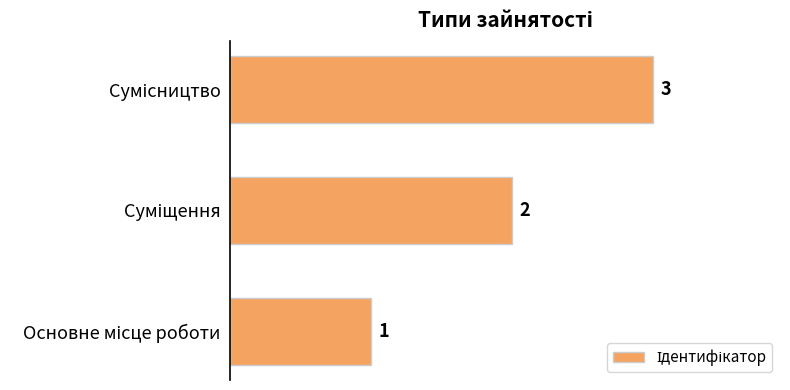

Count the values in the range 1 to 3.

3